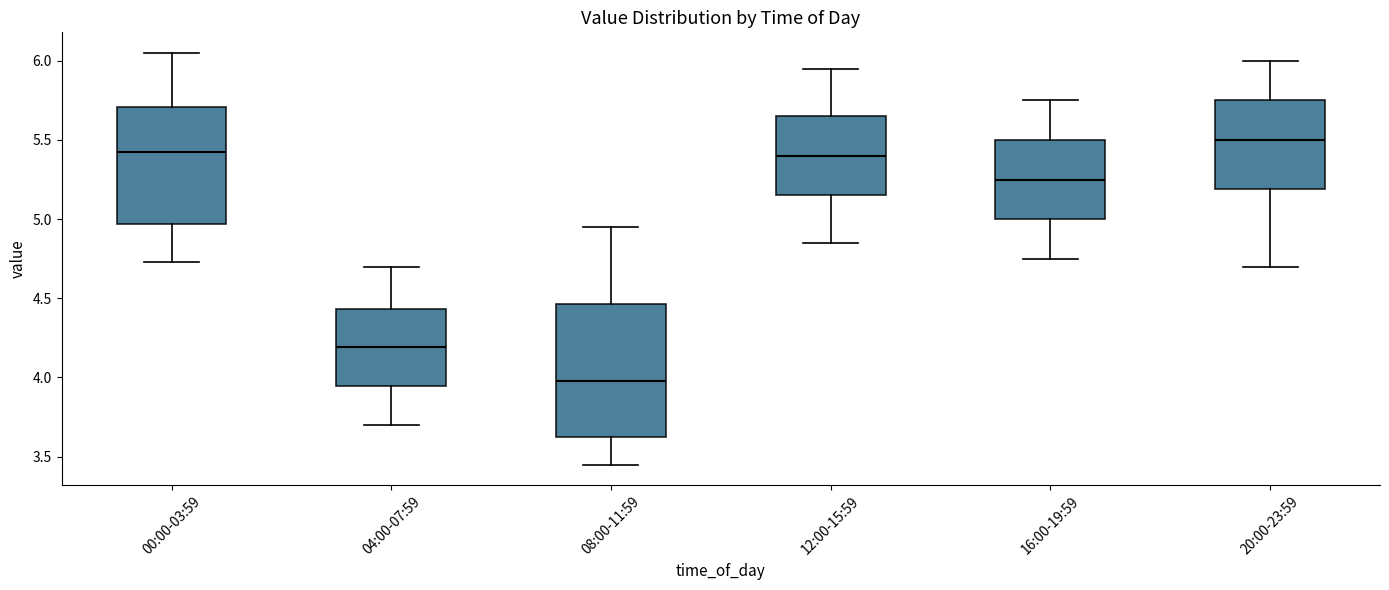

Reading left to right, transcribe this box plot: for each box, give where its median line is, the range the box spans, and where its two whiskers end, as read against the y-axis. The values are not printed on the chart, so give them approximately, as read against the axis.

00:00-03:59: median 5.45, box 4.95 to 5.70, whiskers 4.75 to 6.05
04:00-07:59: median 4.20, box 3.95 to 4.45, whiskers 3.70 to 4.70
08:00-11:59: median 4.00, box 3.60 to 4.45, whiskers 3.45 to 4.95
12:00-15:59: median 5.40, box 5.15 to 5.65, whiskers 4.85 to 5.95
16:00-19:59: median 5.25, box 5.00 to 5.50, whiskers 4.75 to 5.75
20:00-23:59: median 5.50, box 5.20 to 5.75, whiskers 4.70 to 6.00